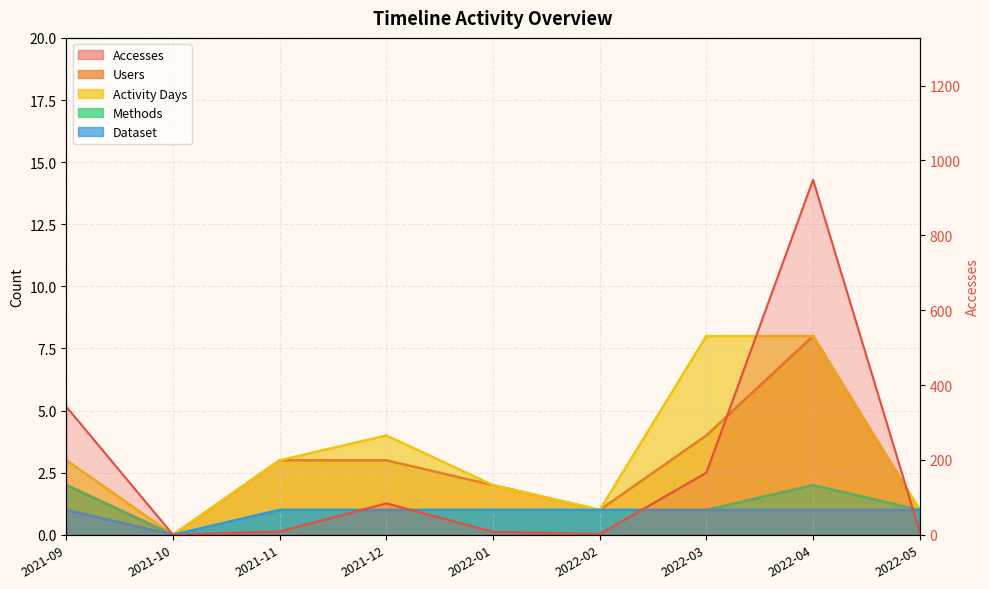

Which series has the largest range (max minus min)?

Accesses